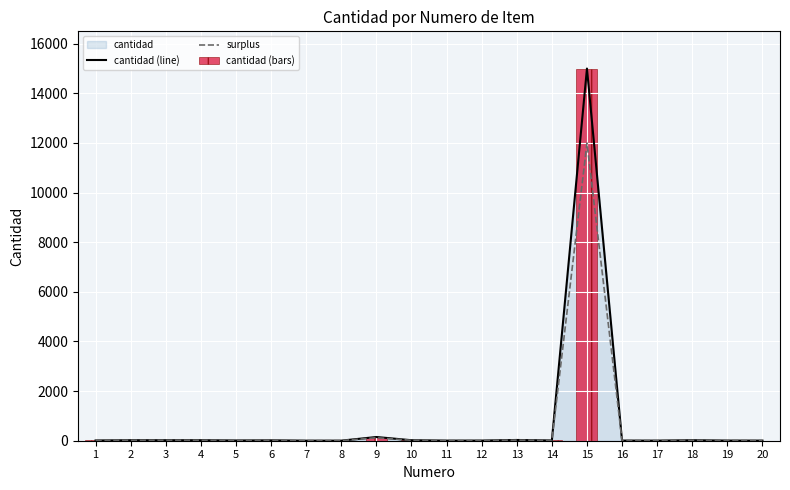

The cantidad (bars) series shows 33.5 at 18. True or false?

False